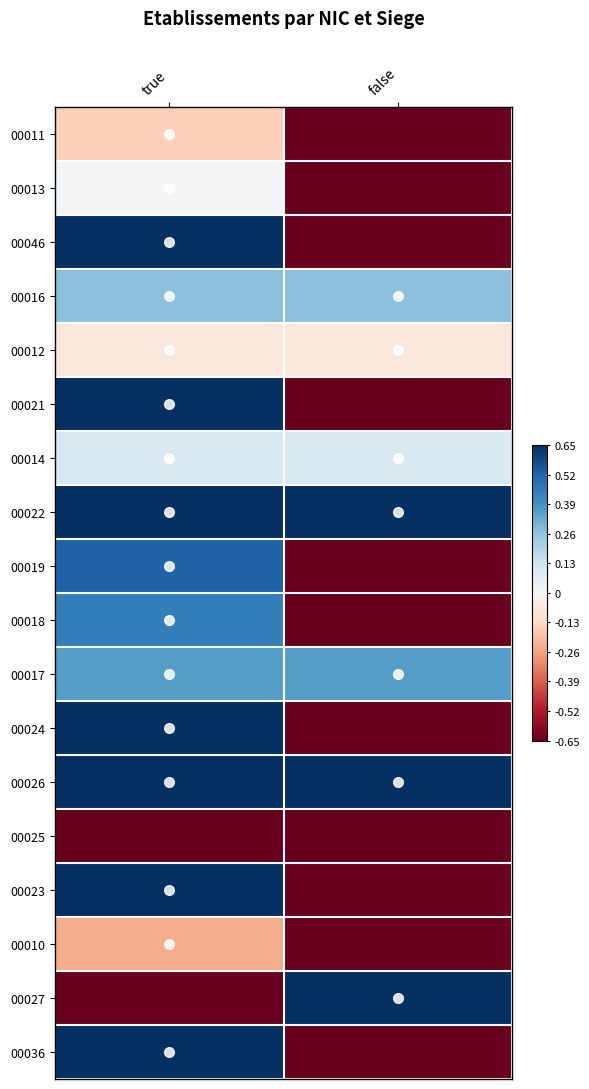

At true, list the series in order from largest to smallest.

00046, 00021, 00022, 00024, 00026, 00023, 00036, 00019, 00018, 00017, 00016, 00014, 00013, 00012, 00011, 00010, 00025, 00027